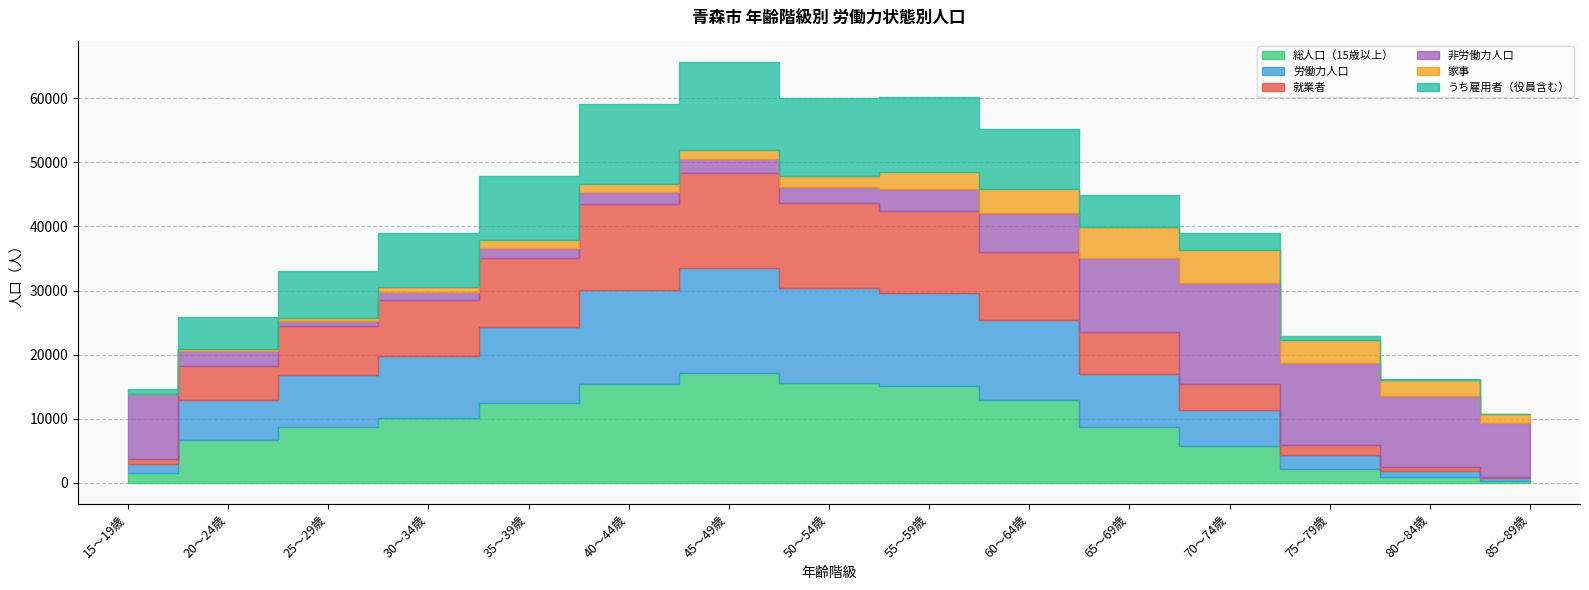

What is the difference between the maximum and second lowest values in the 家事 series?

5050